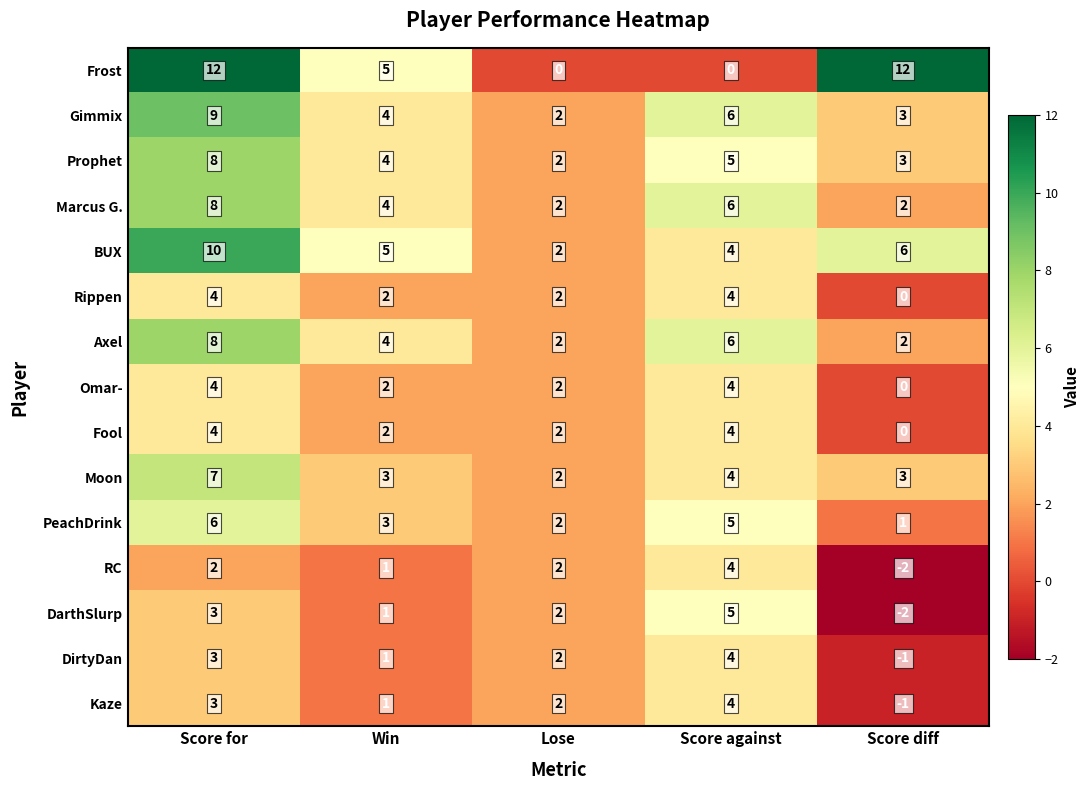

Read the DarthSlurp value at Score for.

3